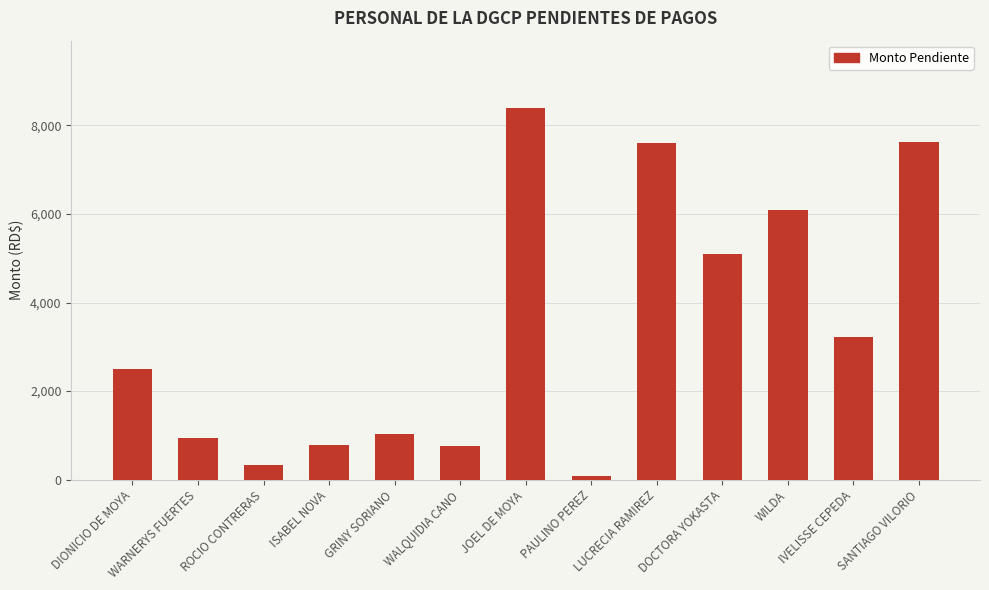

What is the greatest value displayed?

8400.0